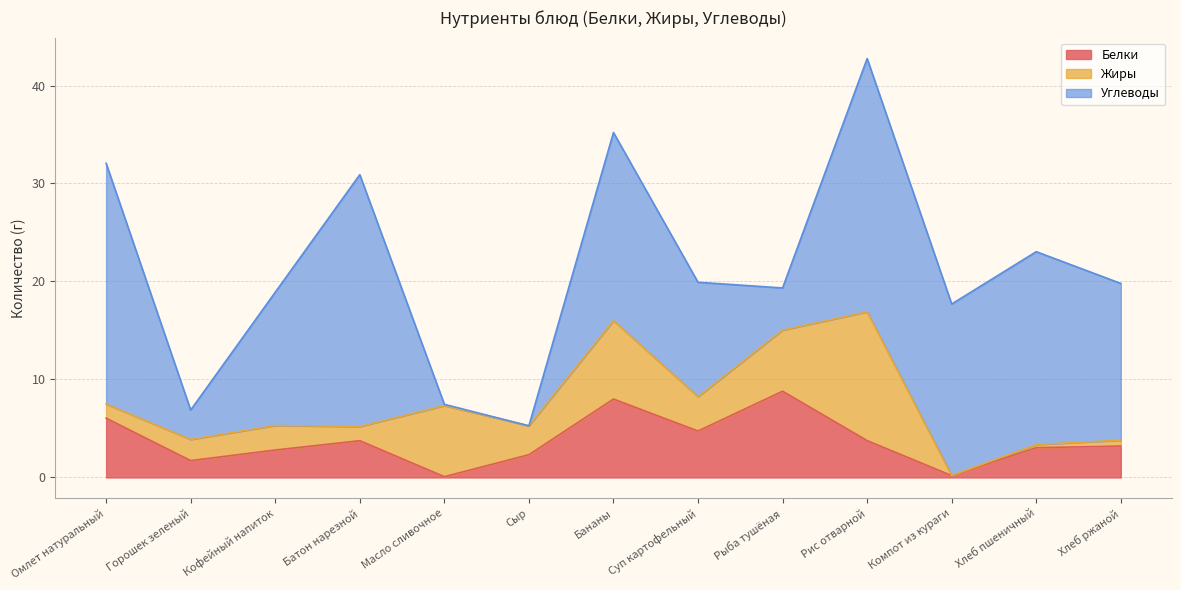

True or false: Углеводы has a value of 0.0 at Сыр.

True